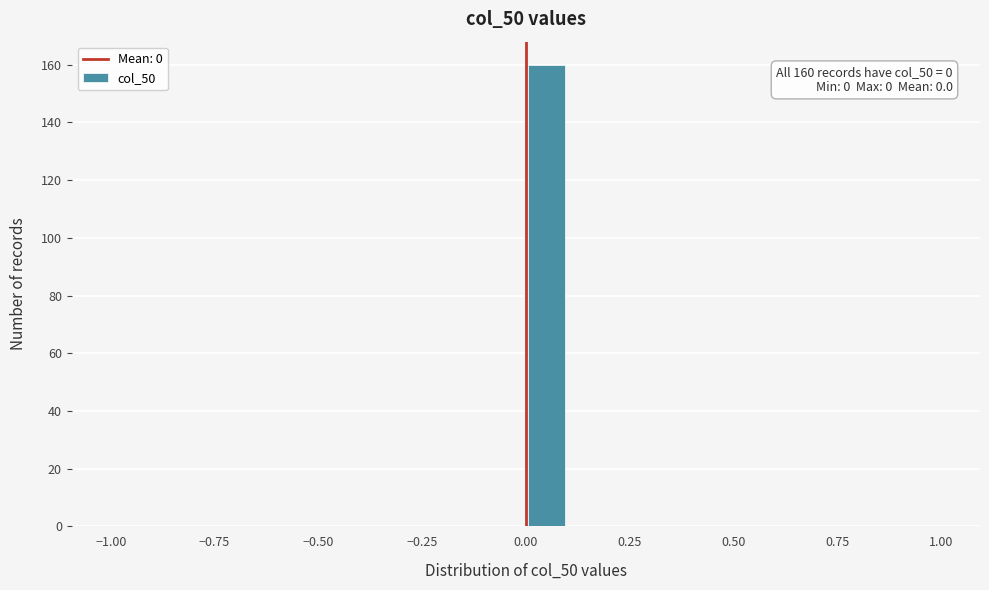

Around what value on the x-axis is the tallest bar? Give the approximate position of its centre, as read against the axis.

0.05